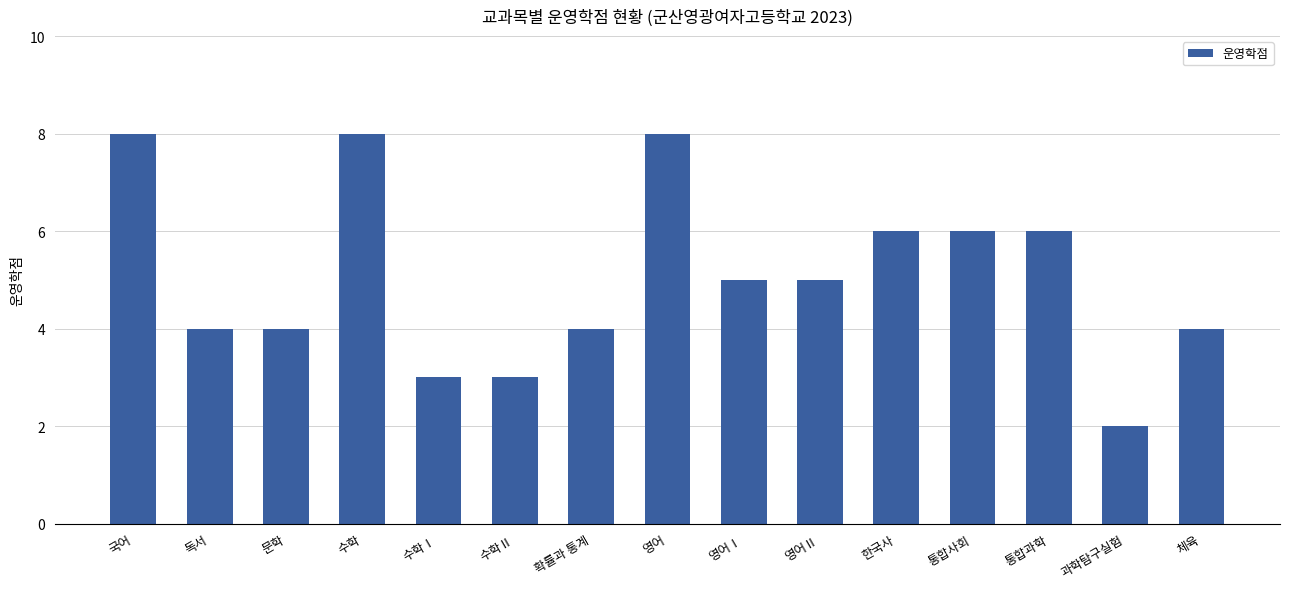

What is the label of the 5th bar from the left?

수학Ⅰ